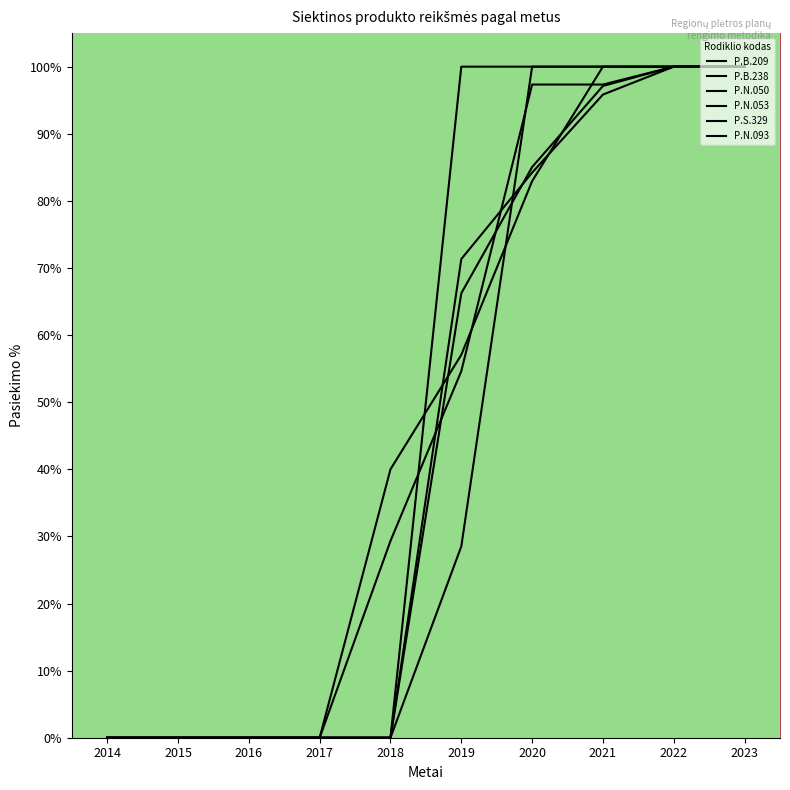

True or false: P.B.209 has more than 1 points higher than both neighbors.

False